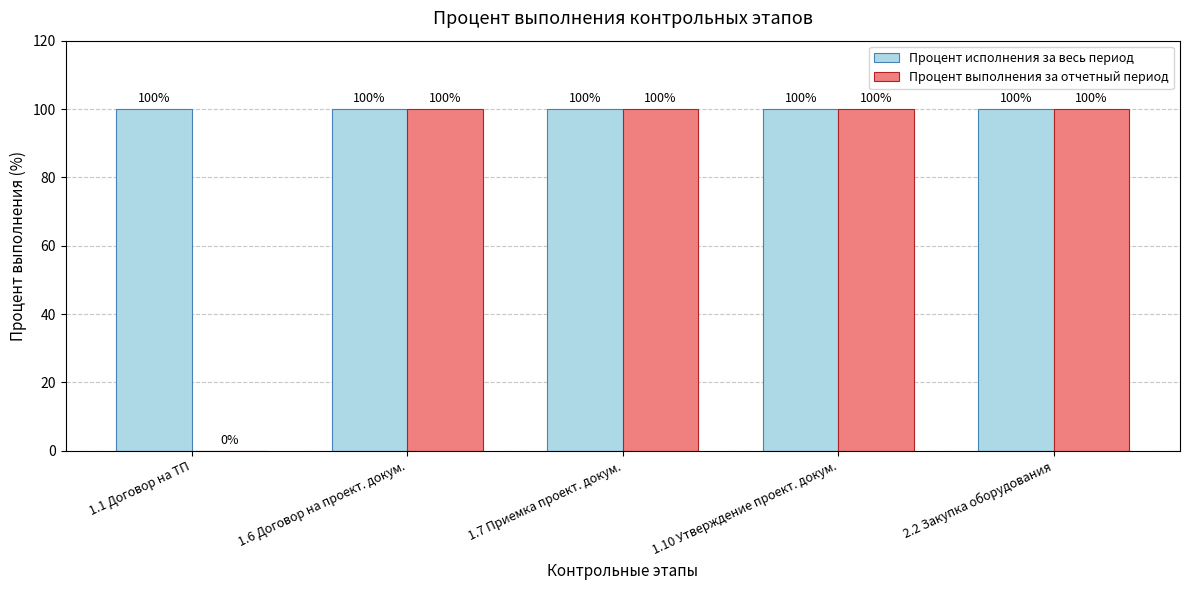

What is the maximum value for Процент исполнения за весь период?

100